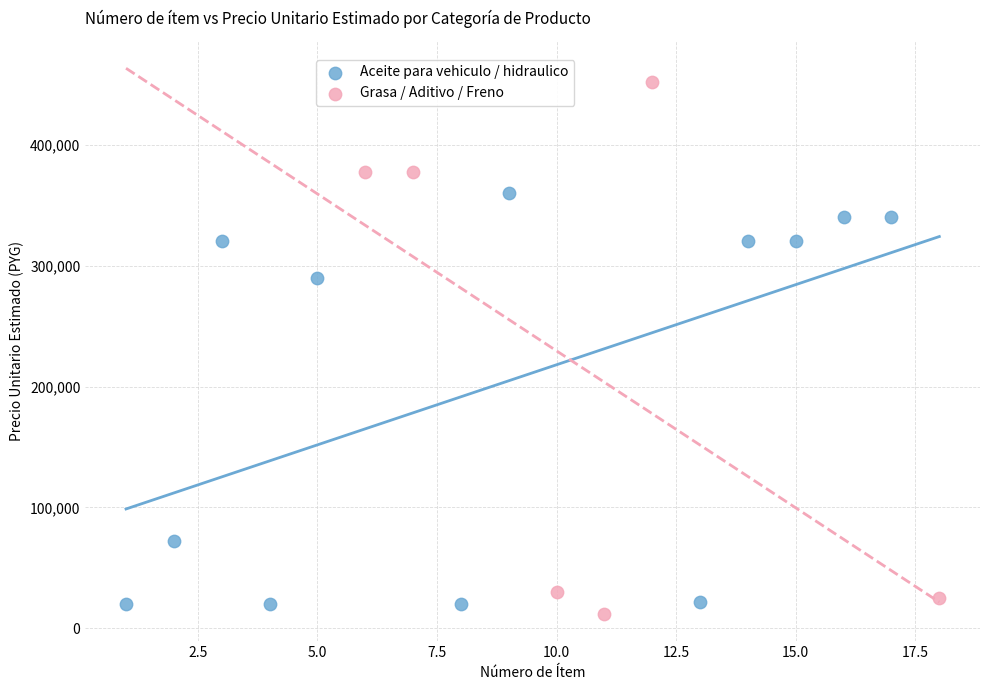

Which series contains the highest Y value?

Grasa / Aditivo / Freno